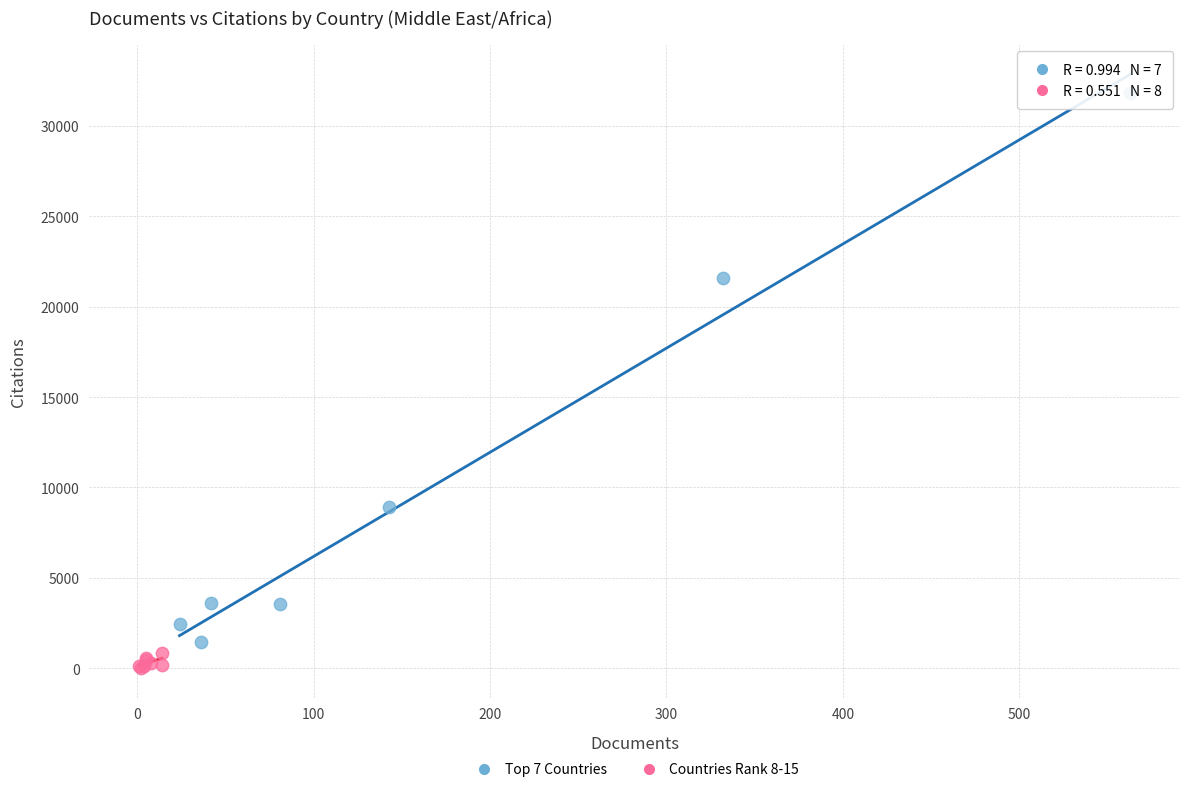

Which series contains the lowest Y value?

Countries Rank 8-15